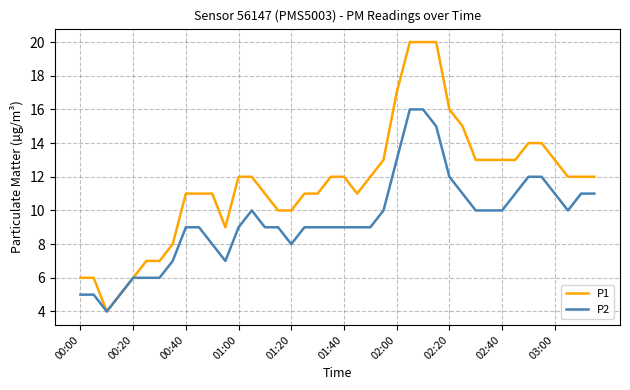

List the series in order of their overall mean, highest first.

P1, P2